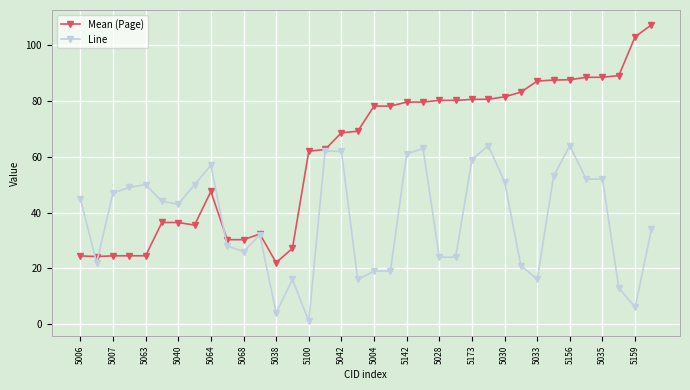

True or false: Line has more than 1 points higher than both neighbors.

True